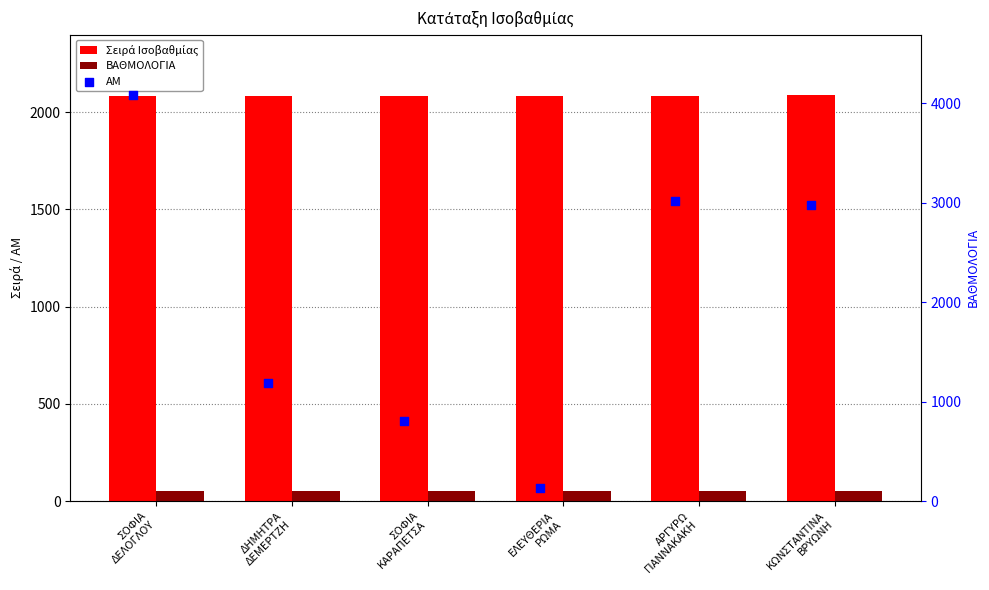

At which category is the sum across all series the highest?

ΣΟΦΙΑ
ΔΕΛΟΓΛΟΥ